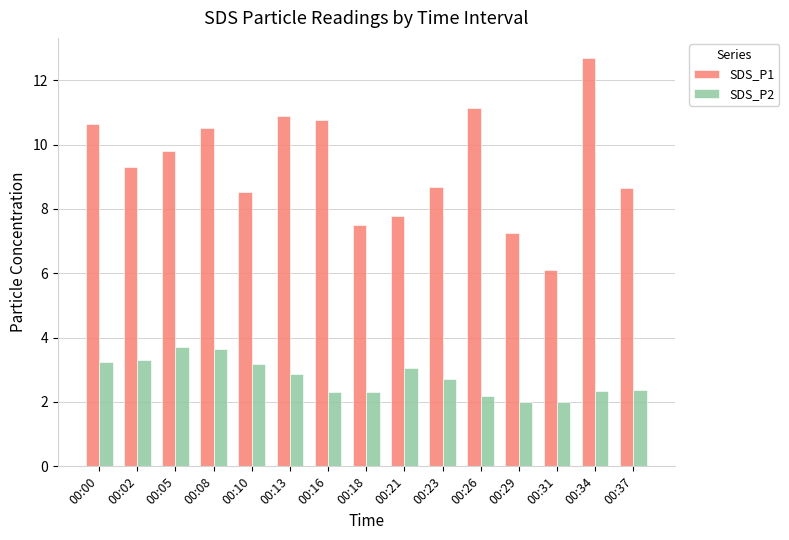

Rank the series by their average value, from lowest to highest.

SDS_P2, SDS_P1